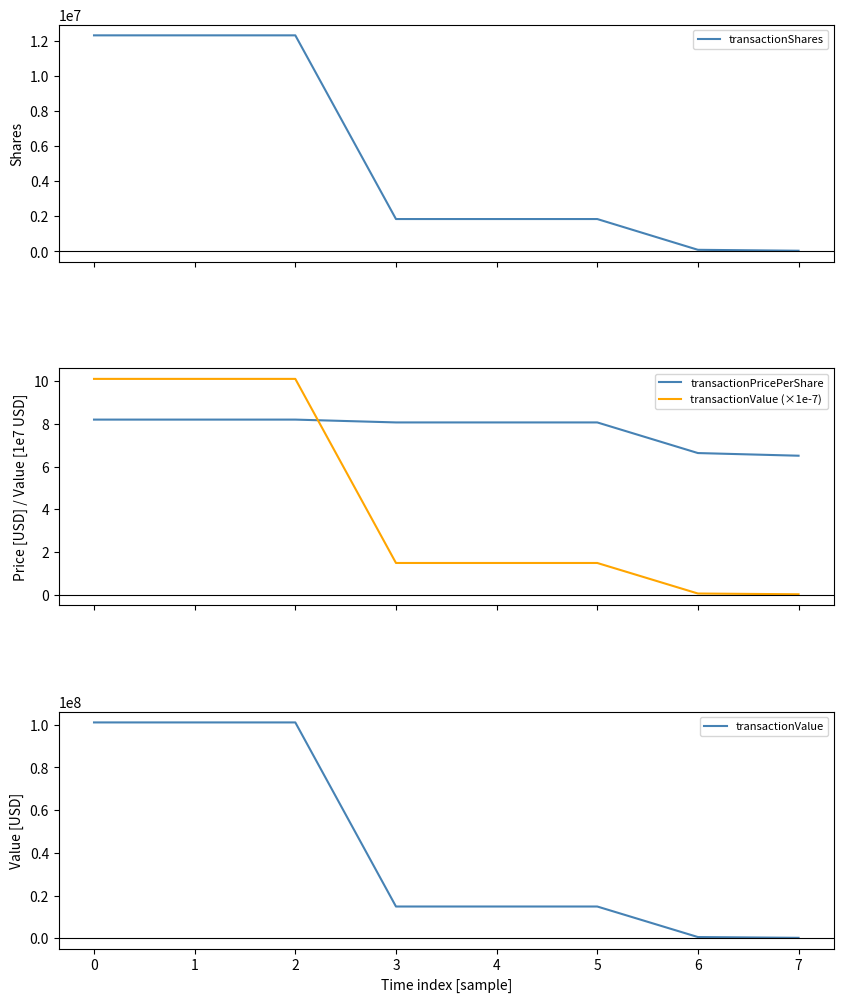

Rank the categories by transactionValue (×1e-7) value from highest to lowest.

0, 1, 2, 3, 4, 5, 6, 7